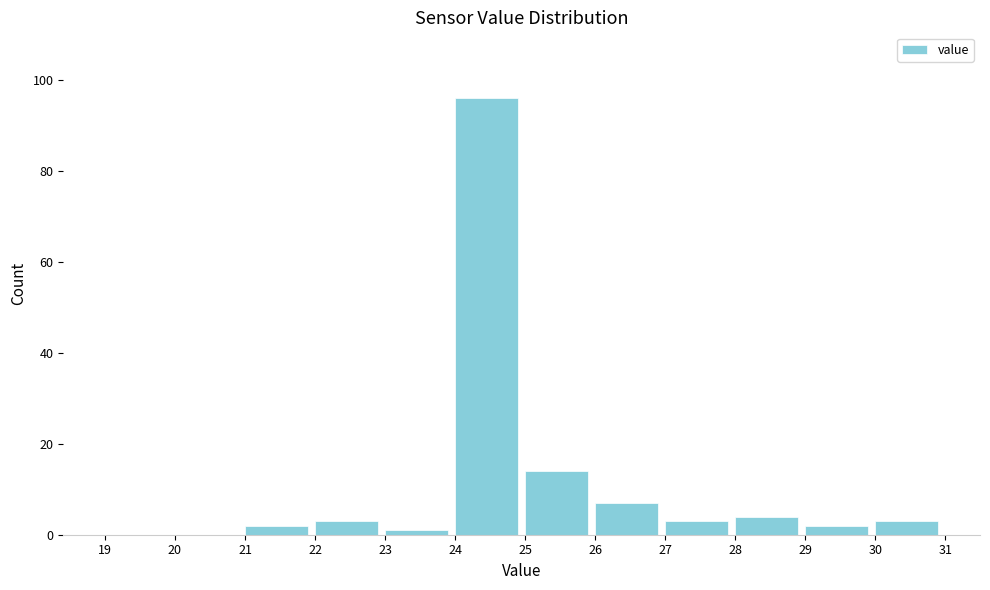

Reading left to right, list every bar in this chart as the range it spans on the x-axis followed by its height. The values are not printed on the chart, so give them approximately, as read against the axis.

19 to 20: 0
20 to 21: 0
21 to 22: 2
22 to 23: 4
23 to 24: under 2
24 to 25: 96
25 to 26: 14
26 to 27: 8
27 to 28: 4
28 to 29: 4
29 to 30: 2
30 to 31: 4